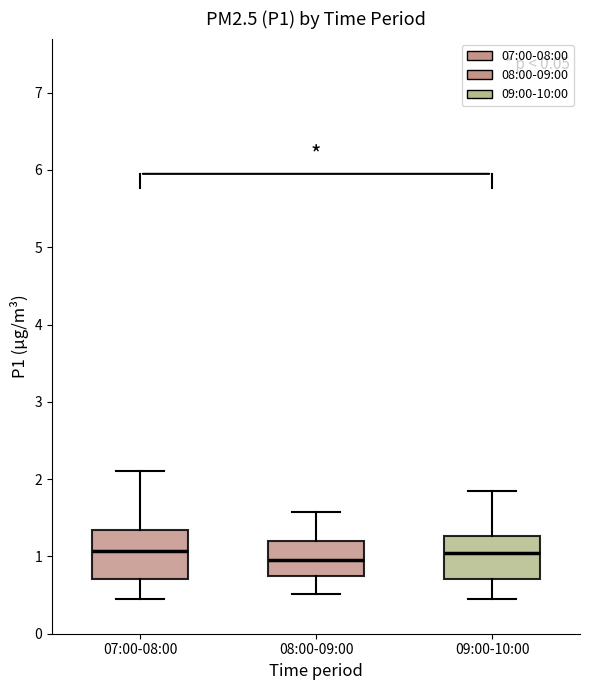

Reading left to right, transcribe this box plot: for each box, give where its median line is, the range the box spans, and where its two whiskers end, as read against the y-axis. The values are not printed on the chart, so give them approximately, as read against the axis.

07:00-08:00: median 1.1, box 0.7 to 1.3, whiskers 0.5 to 2.1
08:00-09:00: median 1.0, box 0.8 to 1.2, whiskers 0.5 to 1.6
09:00-10:00: median 1.1, box 0.7 to 1.3, whiskers 0.5 to 1.9